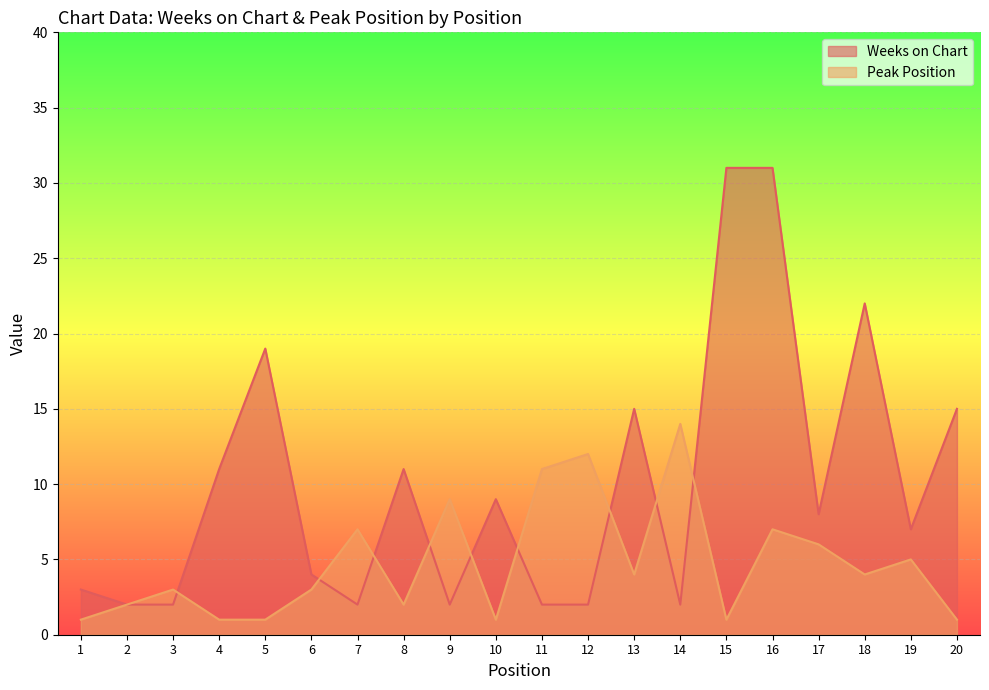

Read the Peak Position value at 9.

9